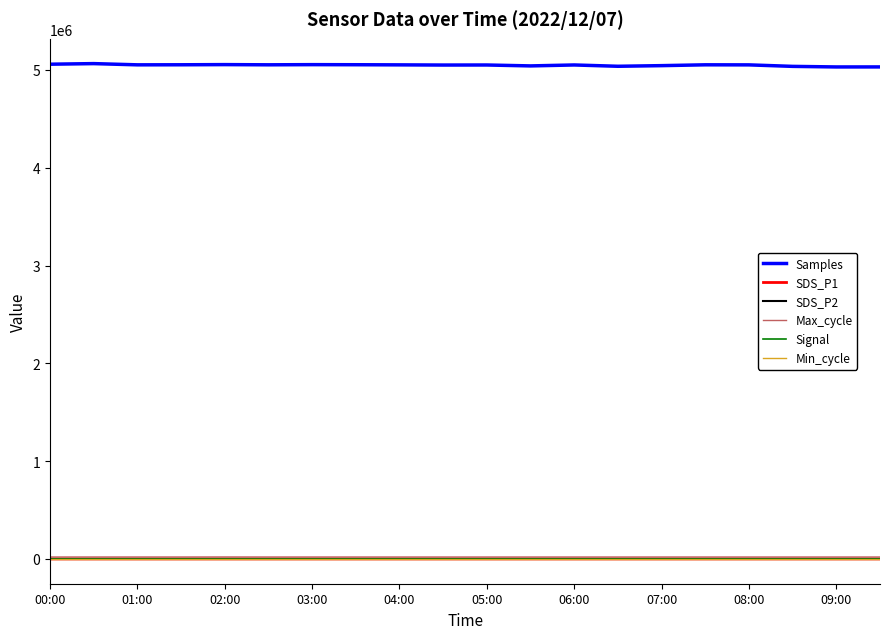

Which series has the largest total across all categories?

Samples